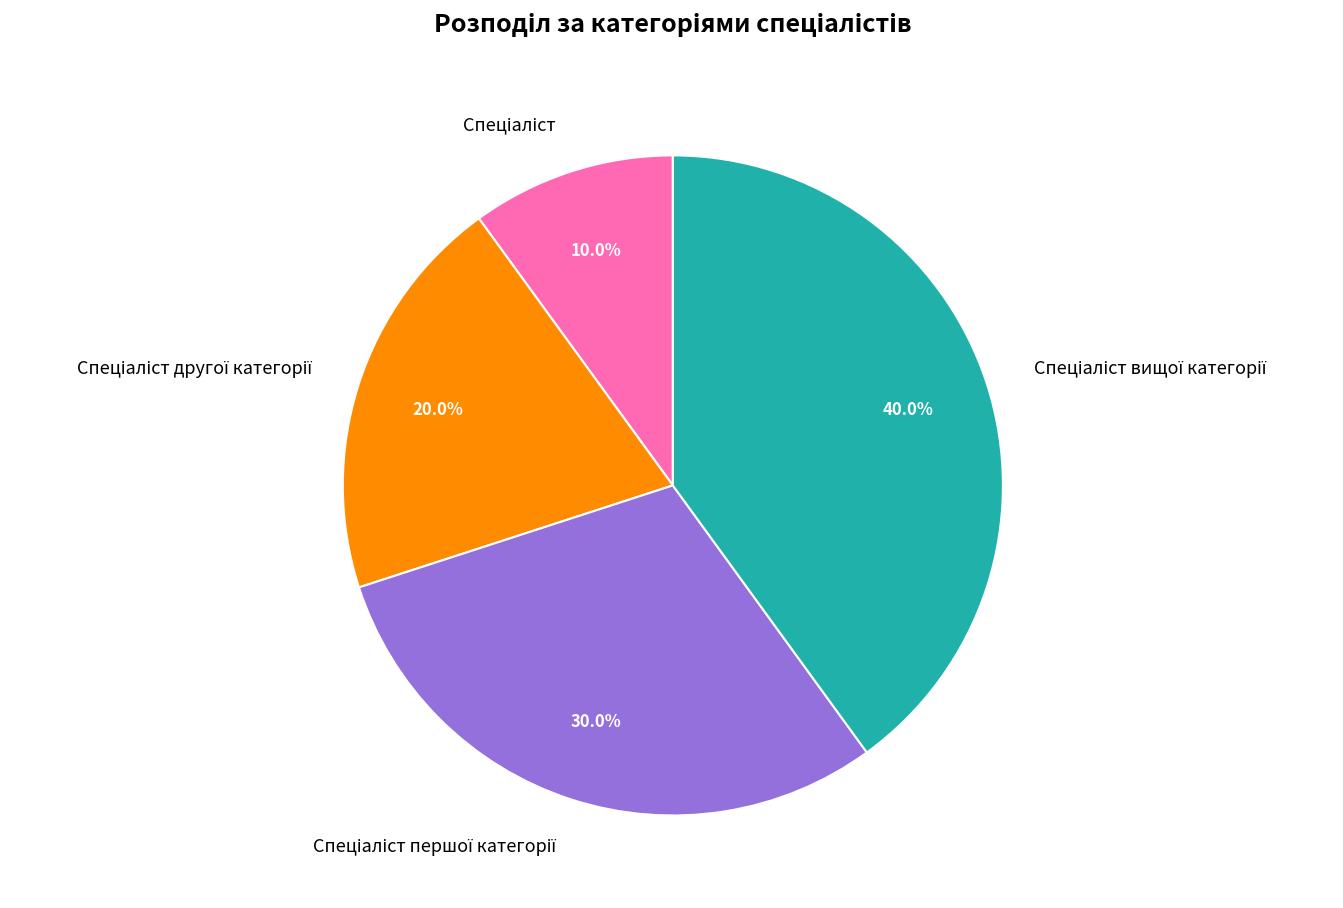

Is there any slice that represents more than half of the pie?

No